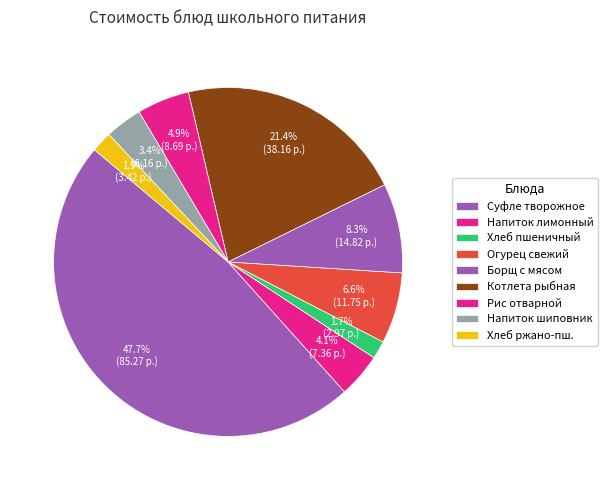

How many slices are in this pie chart?

9